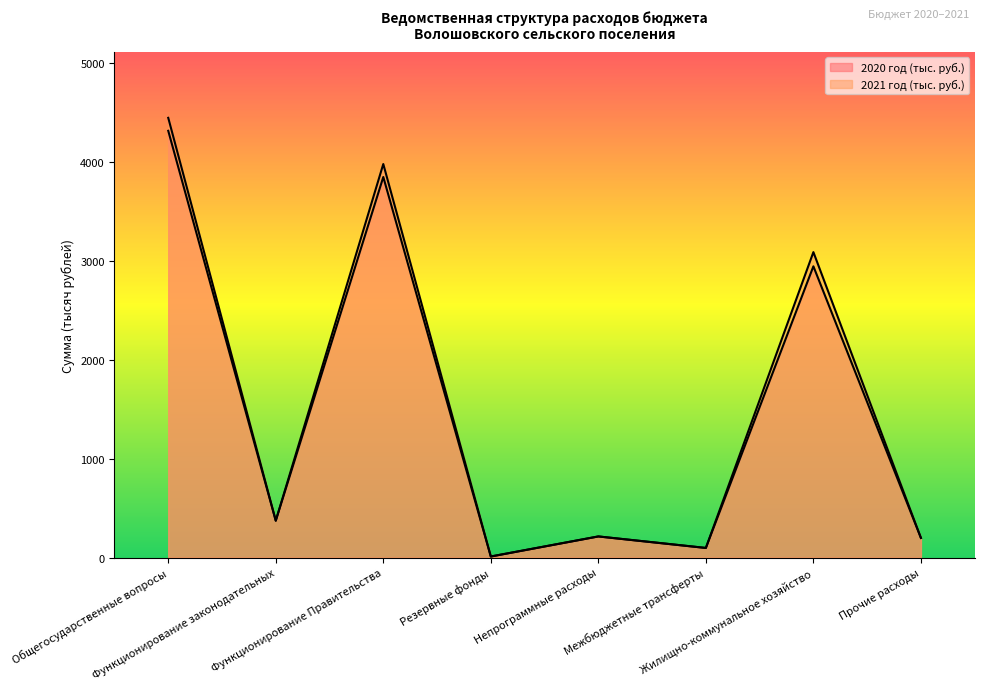

True or false: 2021 год (тыс. руб.) has more than 2 points higher than both neighbors.

True